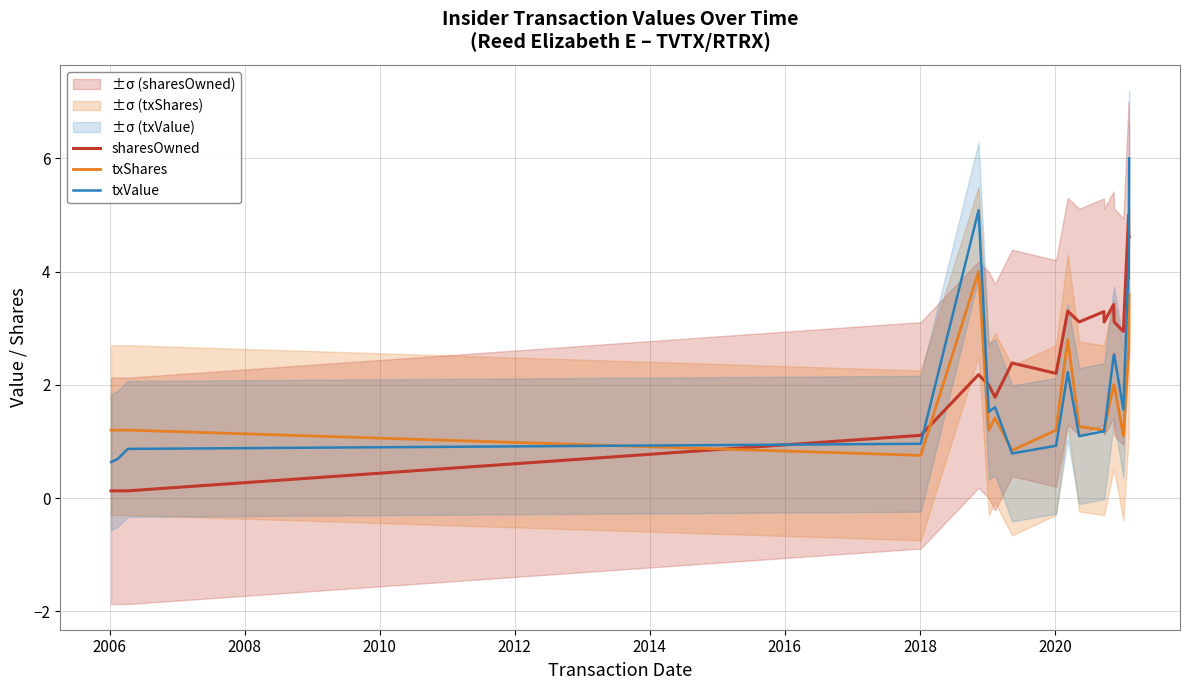

True or false: sharesOwned and txShares intersect in this chart.

True